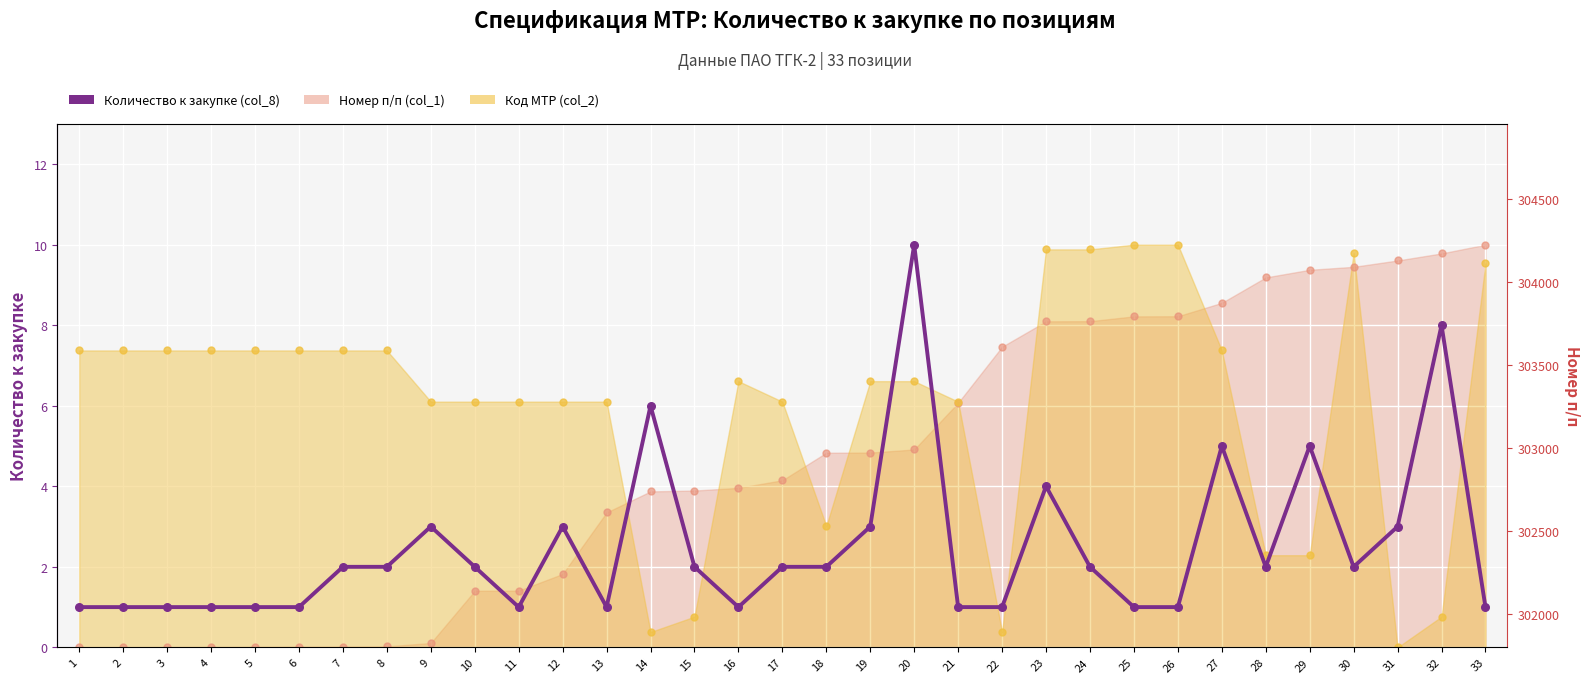

What is the ratio of the value at 7 to the value at 25?

2.0